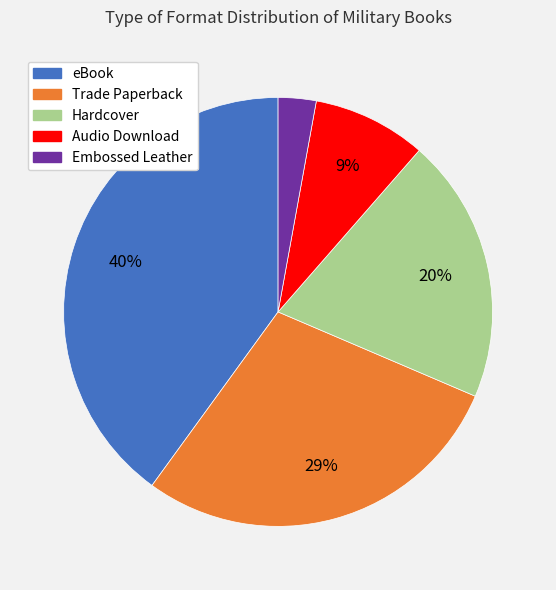

What percentage is the Trade Paperback slice, to the nearest percent?

29%